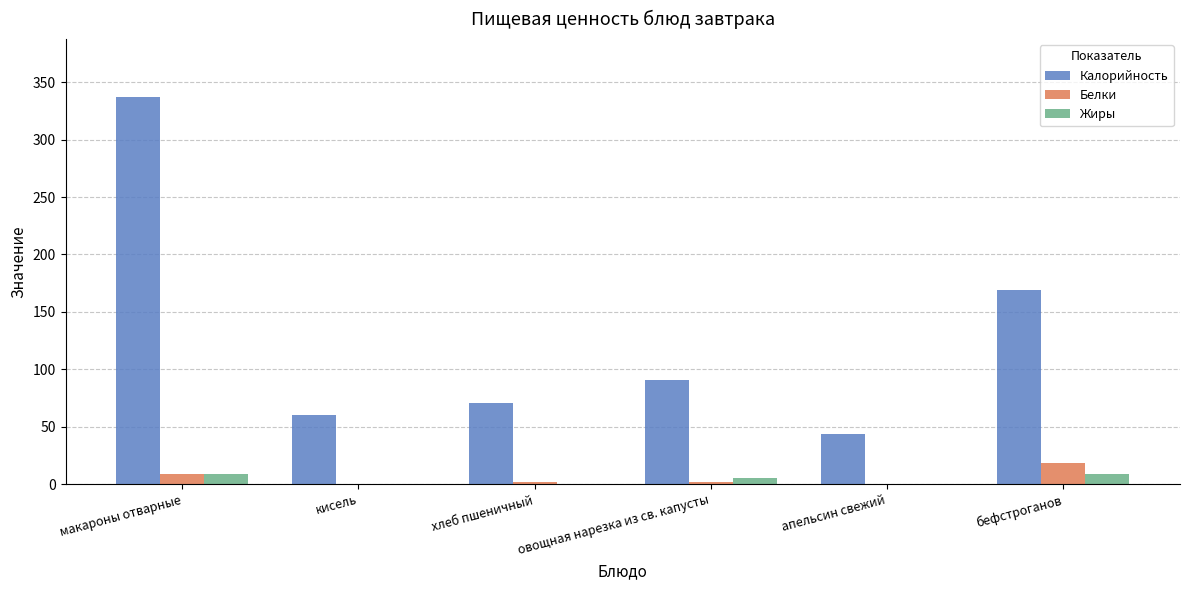

At which label does Калорийность first exceed 91?

макароны отварные